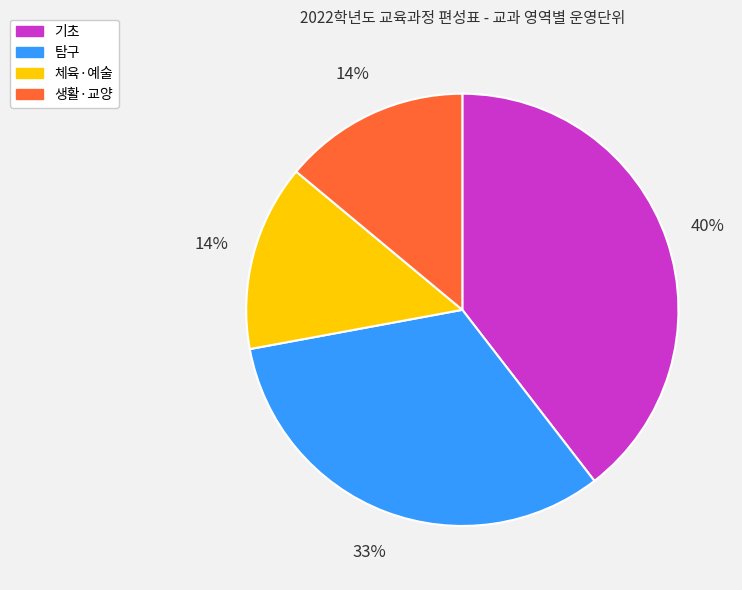

To the nearest percent, what percentage of the pie is 체육·예술?

14%